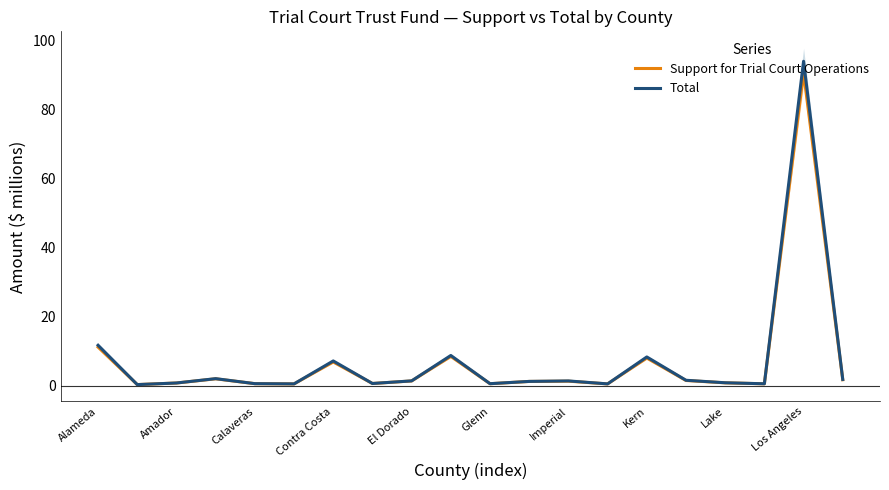

Is this an area chart (filled region under the line)?

No